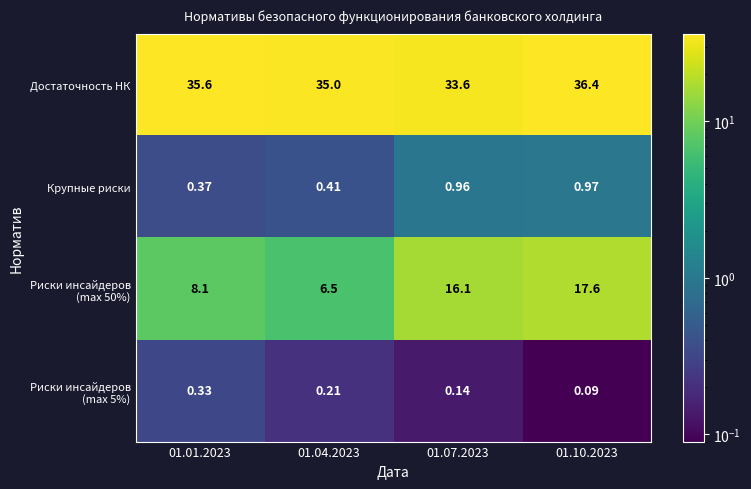

Which series changed the most between 01.07.2023 and 01.10.2023?

Достаточность НК